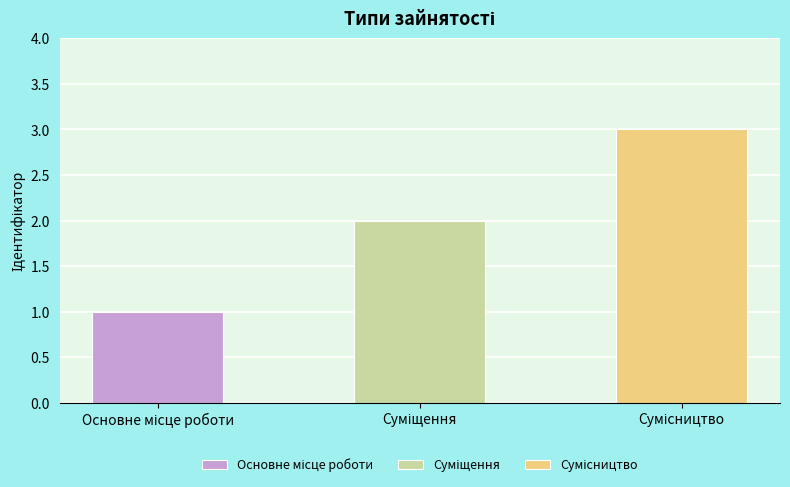

What is the greatest value displayed?

3